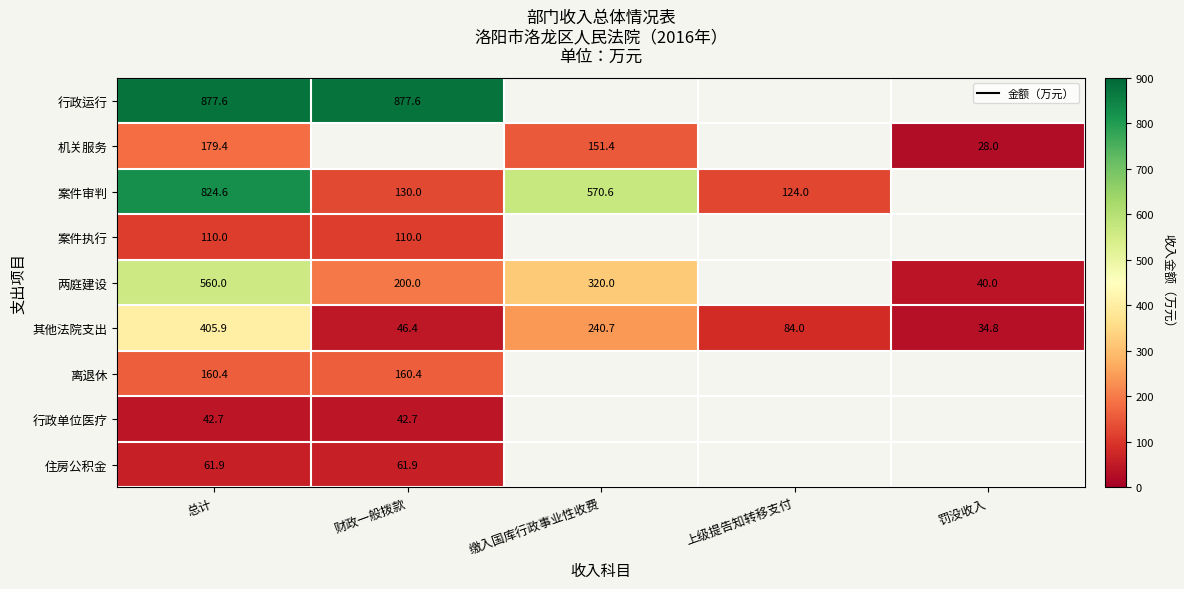

Is the value of 行政单位医疗 at 总计 greater than the value of 机关服务 at 总计?

No